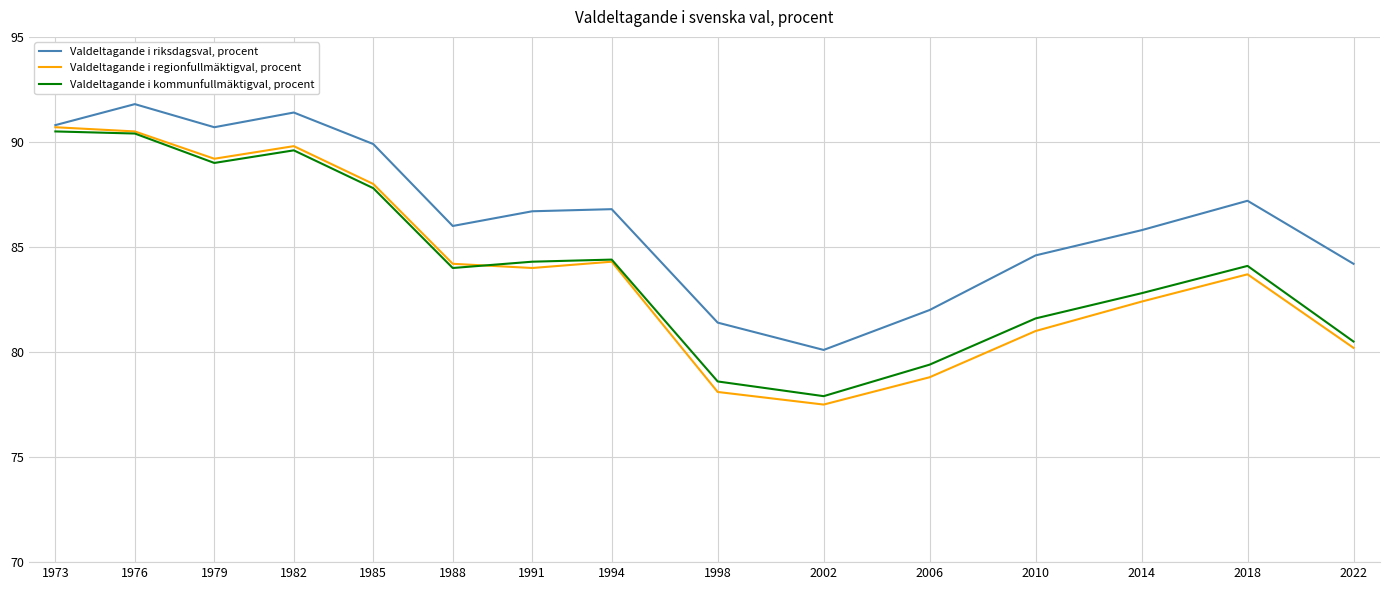

Rank the series at 1988 from highest to lowest value.

Valdeltagande i riksdagsval, procent, Valdeltagande i regionfullmäktigval, procent, Valdeltagande i kommunfullmäktigval, procent